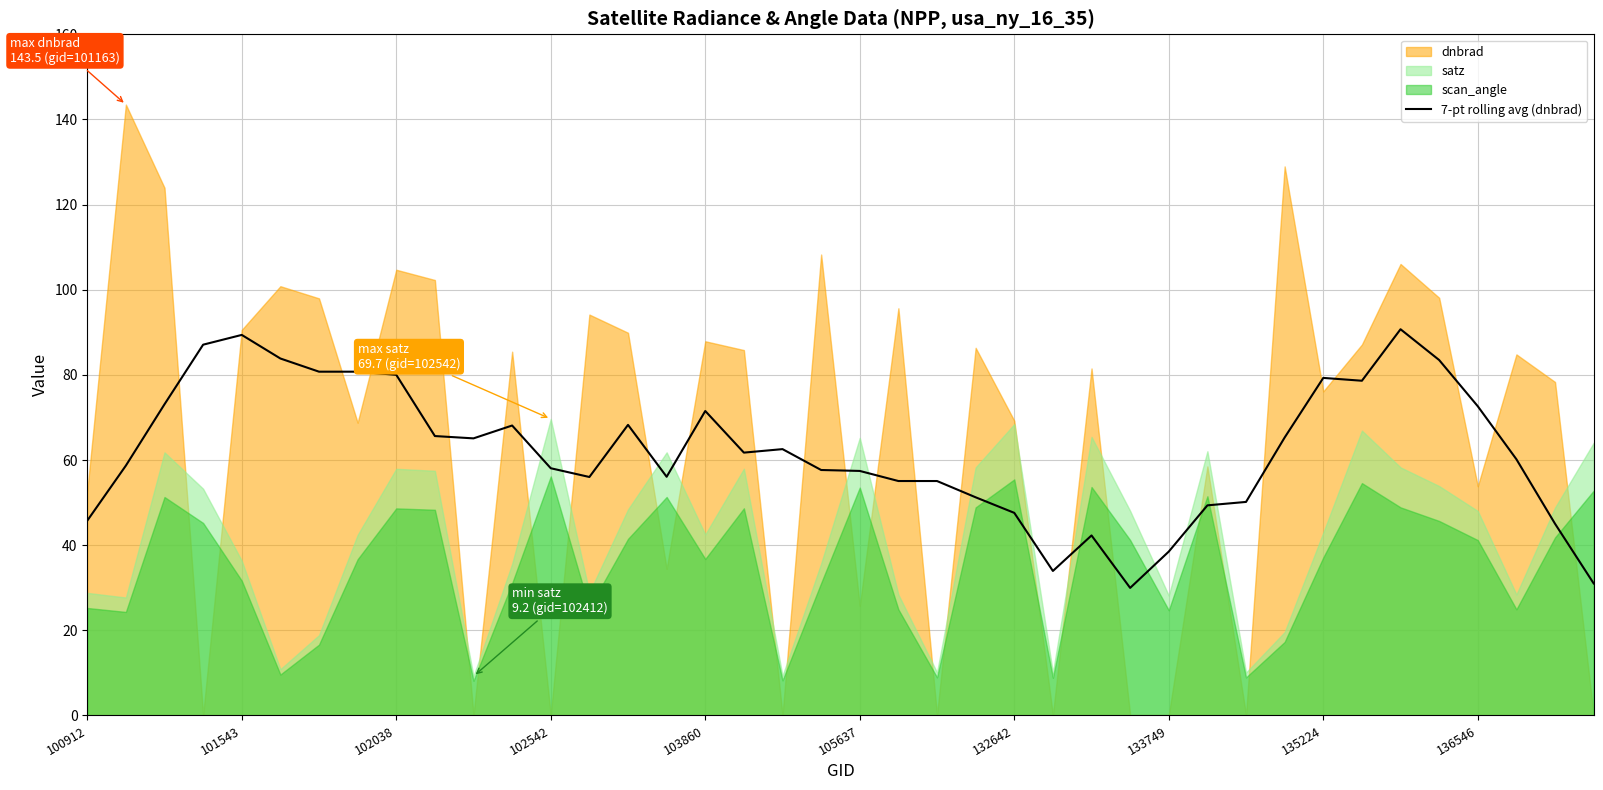

Does the chart display data point markers on the line(s)?

No